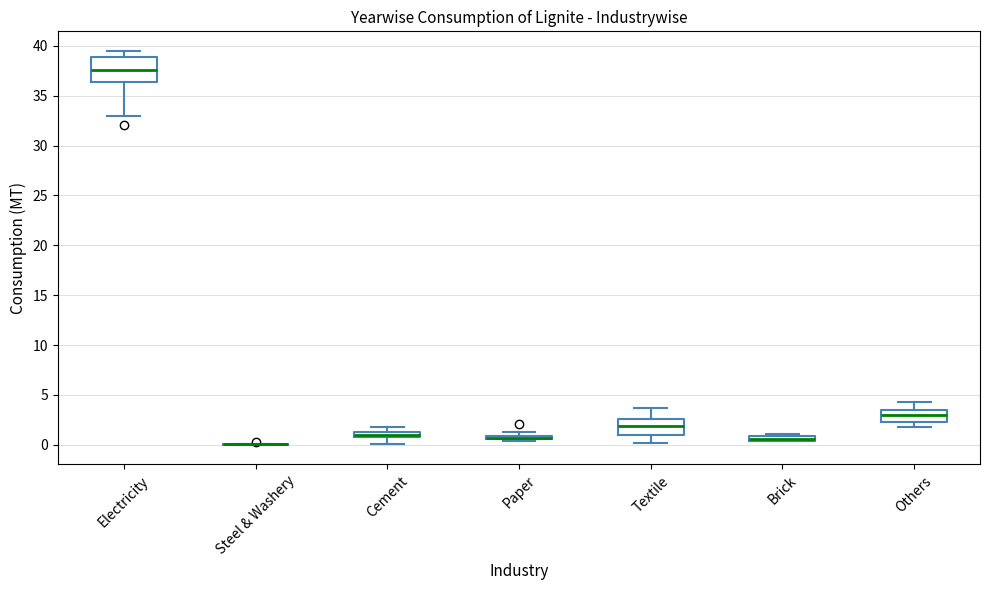

Where does the lower whisker of the box for Textile end on the y-axis? The values are not printed on the chart, so give them approximately, as read against the axis.

0.0